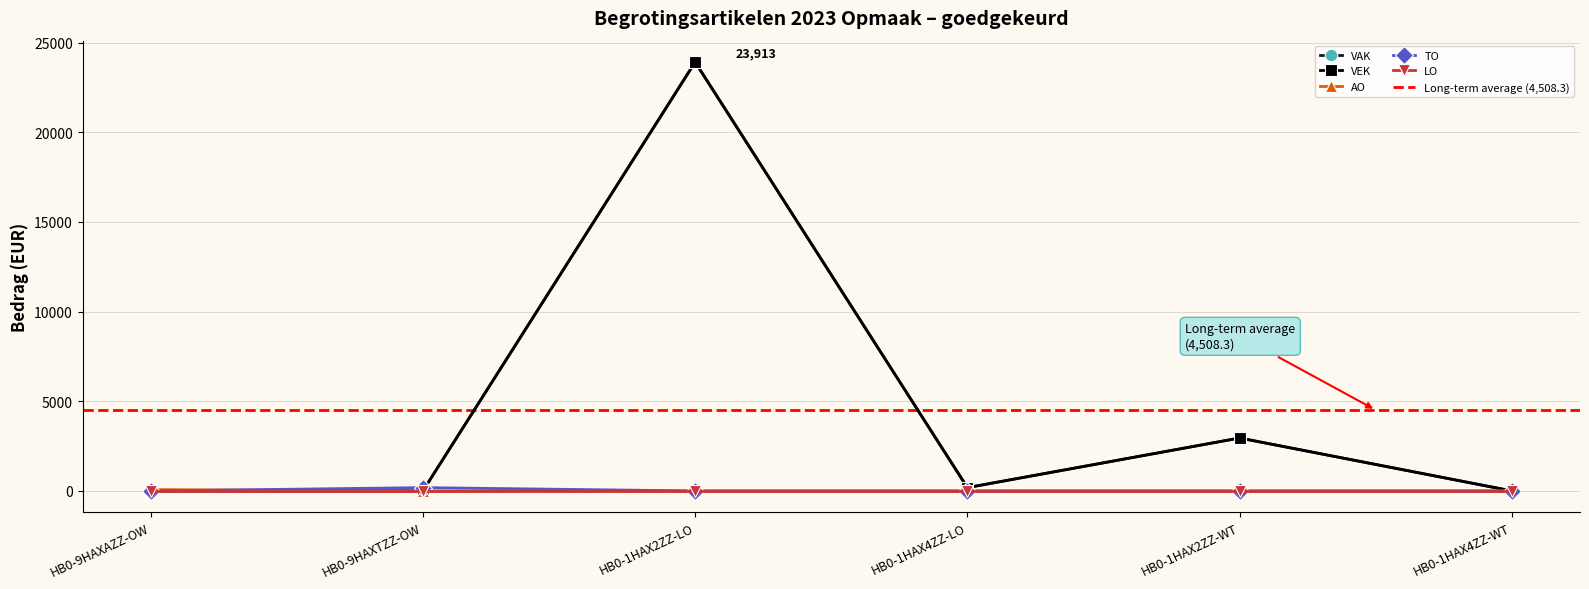

What is the average value of the VAK series?

4508